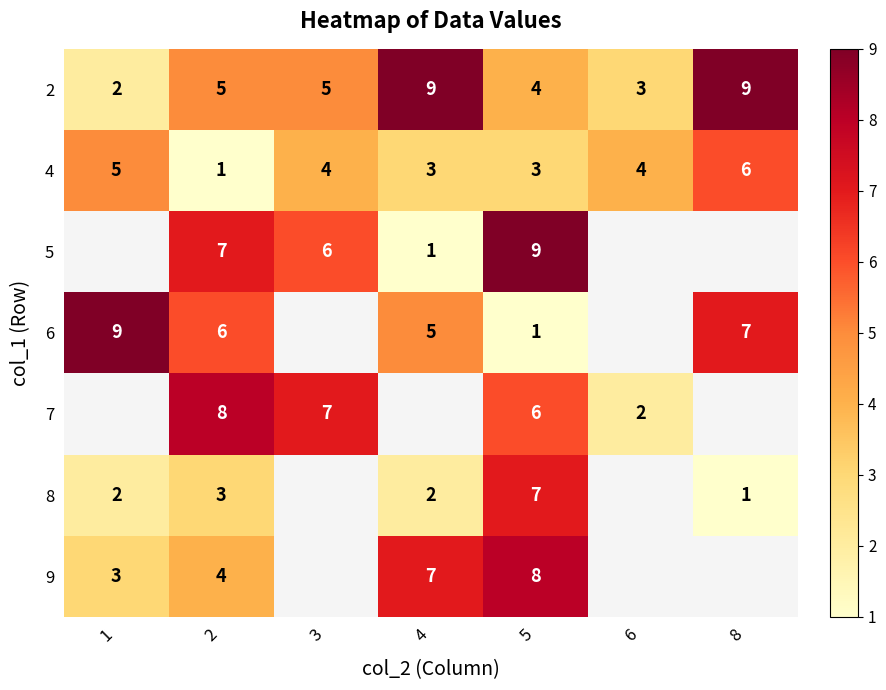

What is the sum of the 2 values at 1 and 4?

11